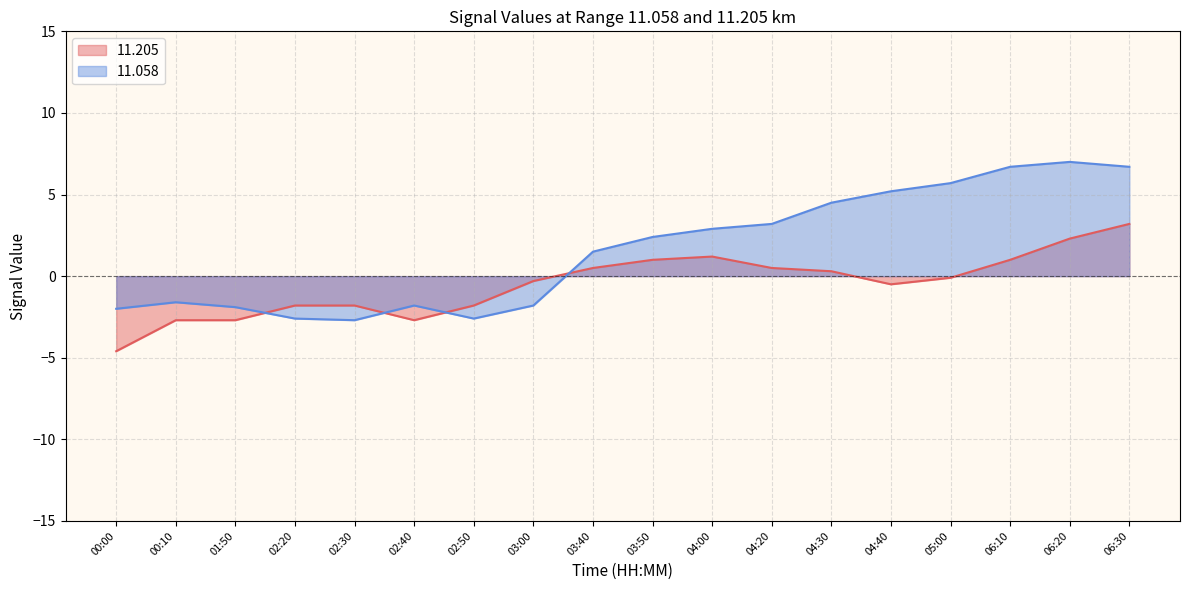

Is the value of  11.205 at 06:20 greater than the value of  11.058 at 06:20?

No